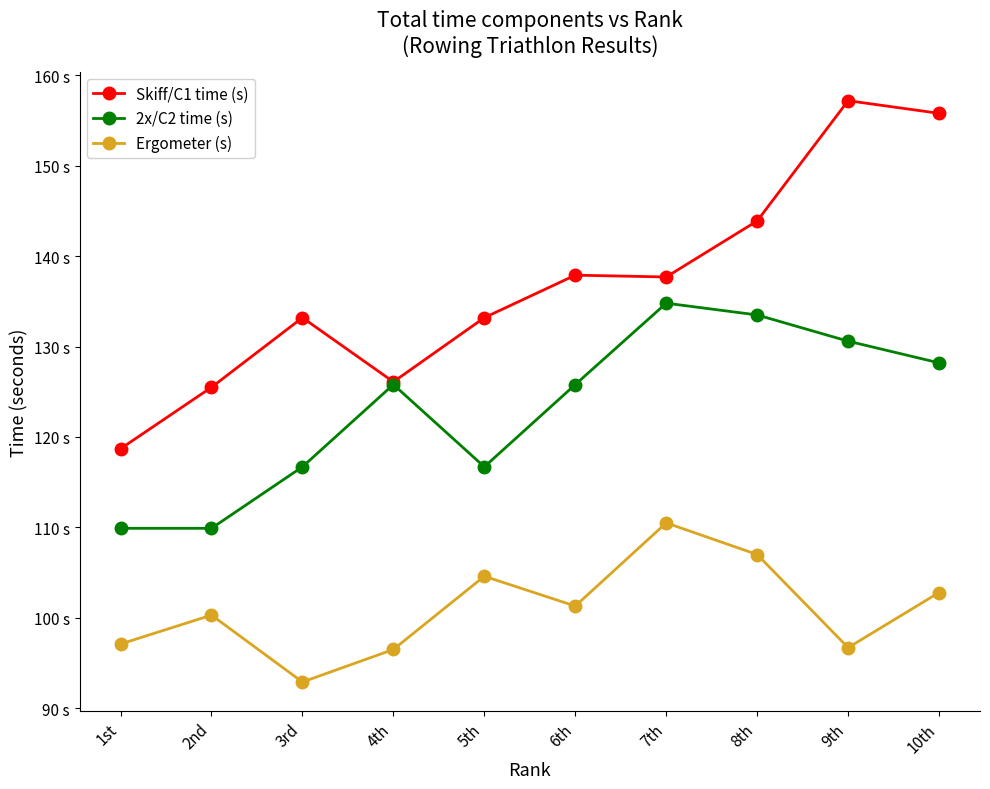

List the series in order of their peak value, lowest first.

Ergometer (s), 2x/C2 time (s), Skiff/C1 time (s)